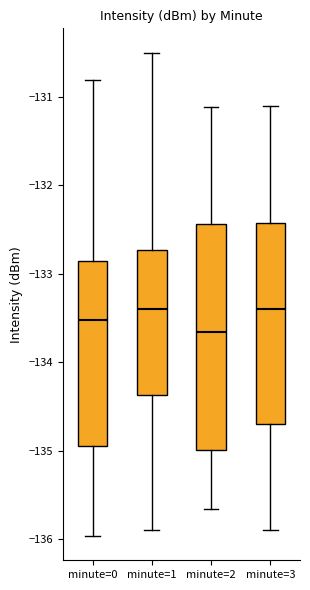

Reading left to right, transcribe this box plot: for each box, give where its median line is, the range the box spans, and where its two whiskers end, as read against the y-axis. The values are not printed on the chart, so give them approximately, as read against the axis.

minute=0: median -133.5, box -135.0 to -132.9, whiskers -136.0 to -130.8
minute=1: median -133.4, box -134.4 to -132.7, whiskers -135.9 to -130.5
minute=2: median -133.7, box -135.0 to -132.4, whiskers -135.7 to -131.1
minute=3: median -133.4, box -134.7 to -132.4, whiskers -135.9 to -131.1